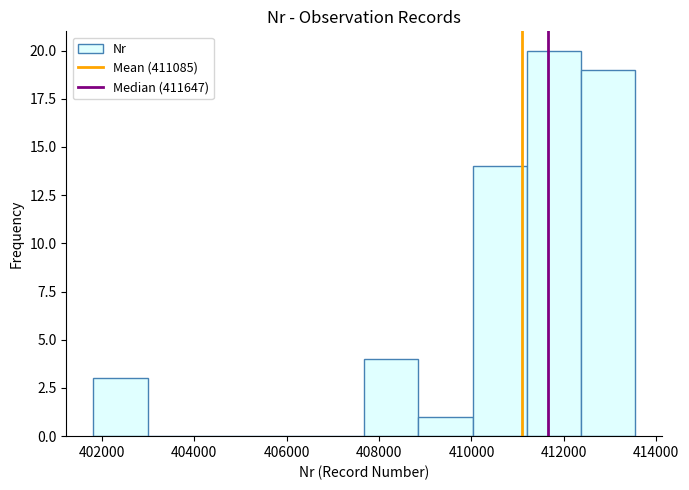

Which range on the x-axis has the tallest bar?

411200 to 412400